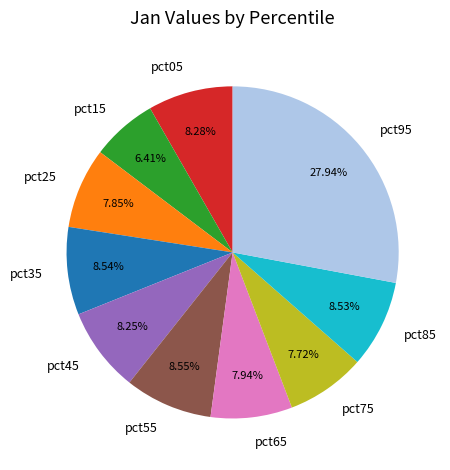

The pct75 slice represents 8% of the pie. True or false?

True